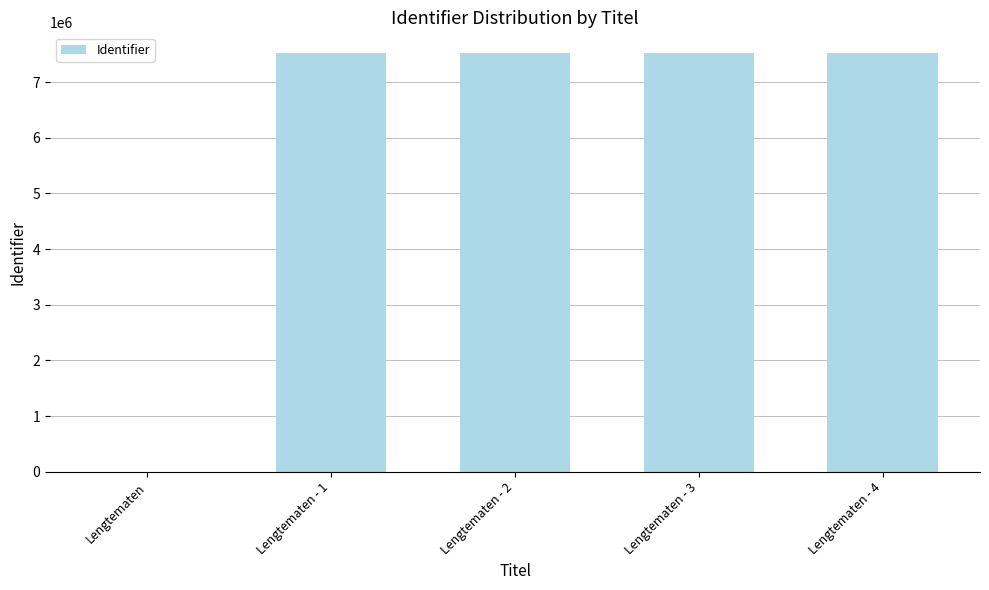

What is the sum of all values?

30074255